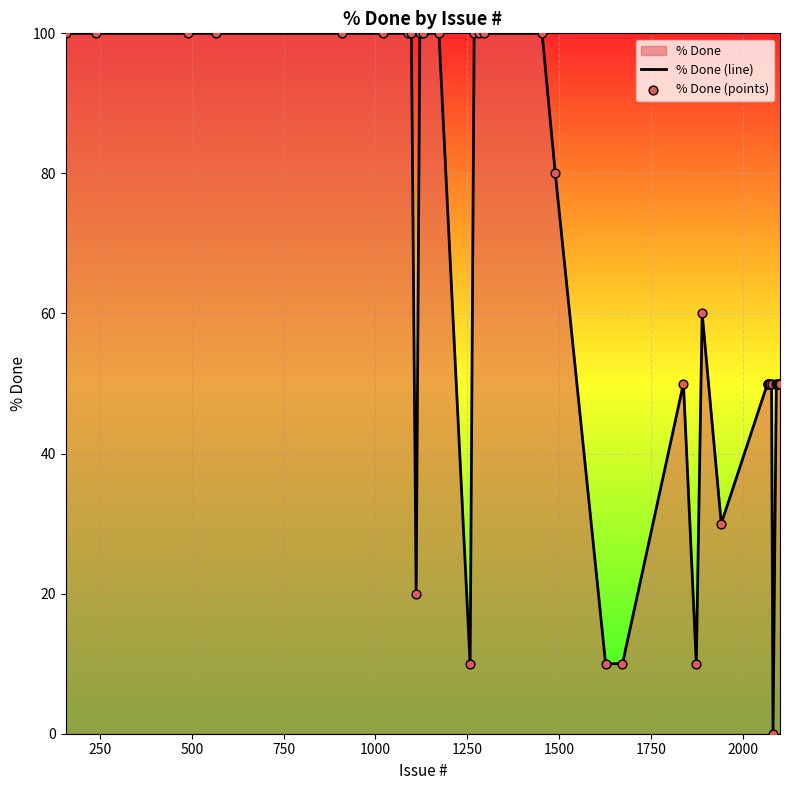

What is the greatest value displayed?

100